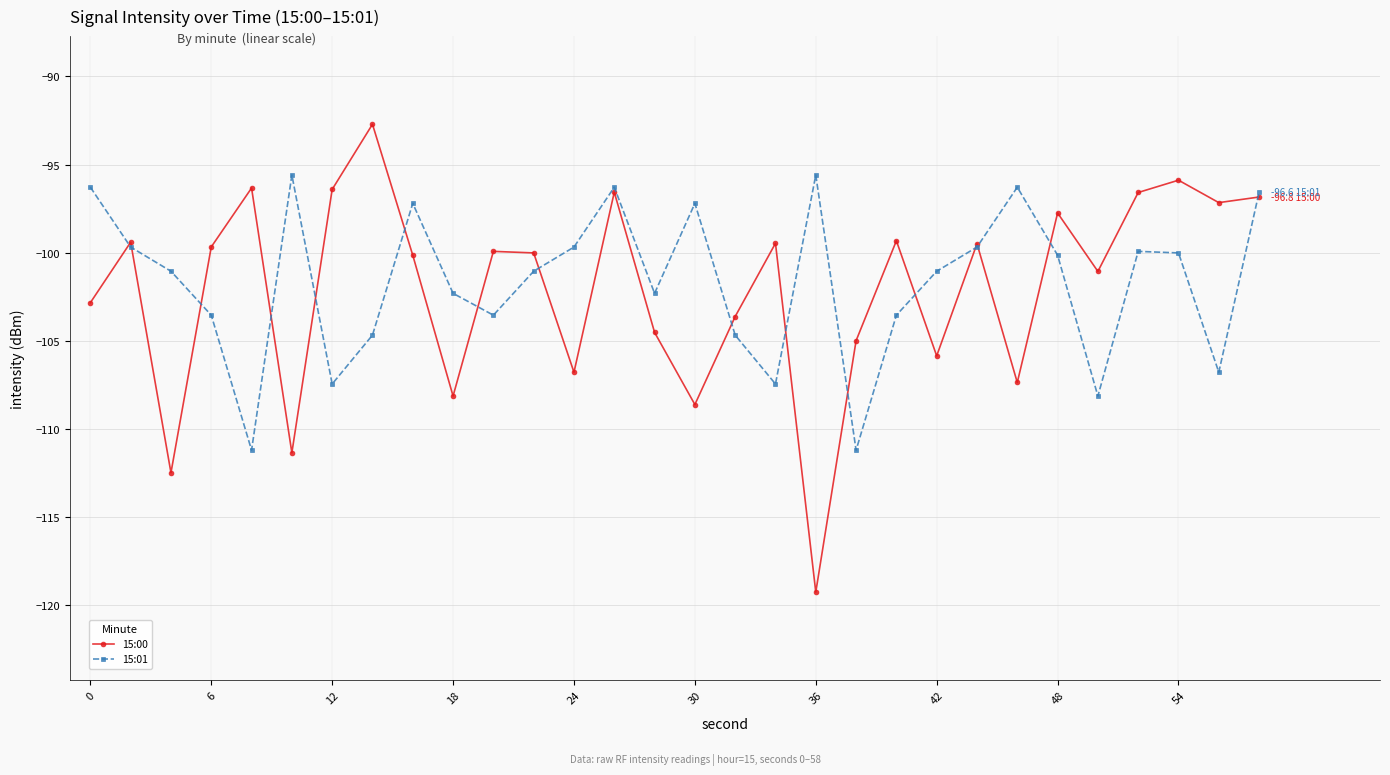

Which series has the largest range (max minus min)?

15:00